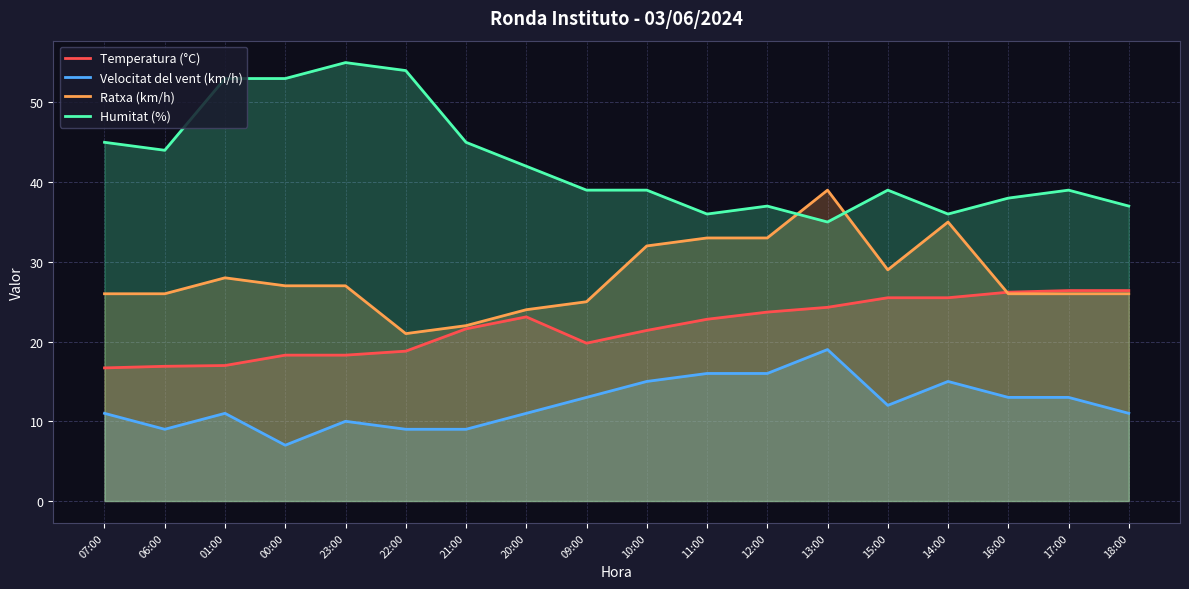

Reading left to right, extract all data points from this chart.

Temperatura (°C): 07:00=16.7	06:00=16.9	01:00=17.0	00:00=18.3	23:00=18.3	22:00=18.8	21:00=21.6	20:00=23.1	09:00=19.8	10:00=21.4	11:00=22.8	12:00=23.7	13:00=24.3	15:00=25.5	14:00=25.5	16:00=26.2	17:00=26.4	18:00=26.4
Velocitat del vent (km/h): 07:00=11.0	06:00=9.0	01:00=11.0	00:00=7.0	23:00=10.0	22:00=9.0	21:00=9.0	20:00=11.0	09:00=13.0	10:00=15.0	11:00=16.0	12:00=16.0	13:00=19.0	15:00=12.0	14:00=15.0	16:00=13.0	17:00=13.0	18:00=11.0
Ratxa (km/h): 07:00=26.0	06:00=26.0	01:00=28.0	00:00=27.0	23:00=27.0	22:00=21.0	21:00=22.0	20:00=24.0	09:00=25.0	10:00=32.0	11:00=33.0	12:00=33.0	13:00=39.0	15:00=29.0	14:00=35.0	16:00=26.0	17:00=26.0	18:00=26.0
Humitat (%): 07:00=45.0	06:00=44.0	01:00=53.0	00:00=53.0	23:00=55.0	22:00=54.0	21:00=45.0	20:00=42.0	09:00=39.0	10:00=39.0	11:00=36.0	12:00=37.0	13:00=35.0	15:00=39.0	14:00=36.0	16:00=38.0	17:00=39.0	18:00=37.0